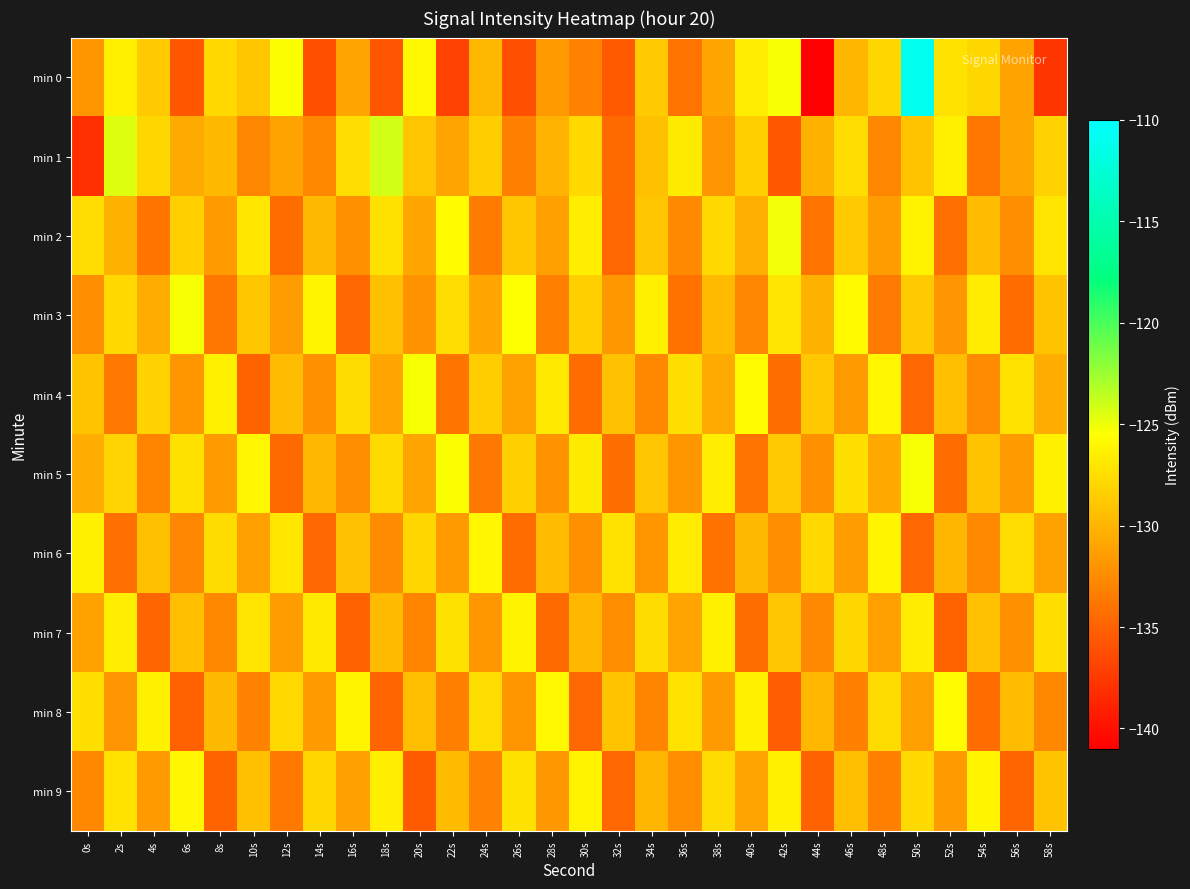

What is the total value across all series at 28s?

-1306.5